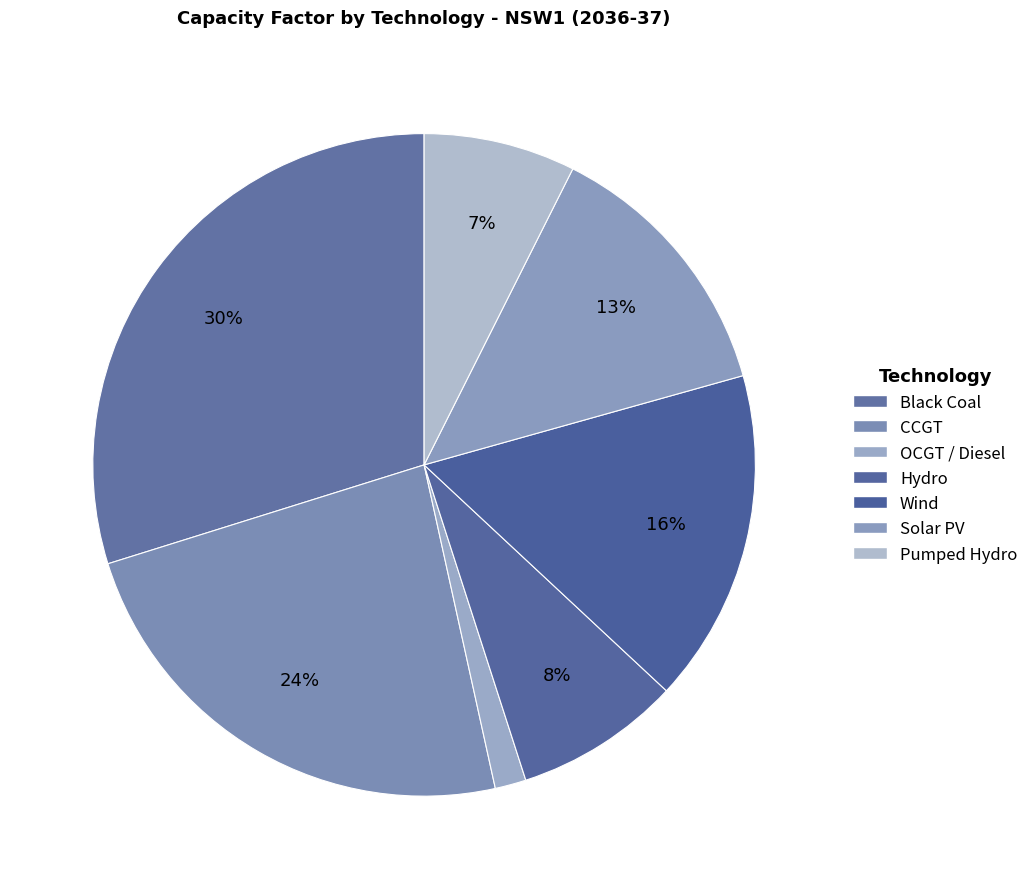

Does any single category account for the majority?

No